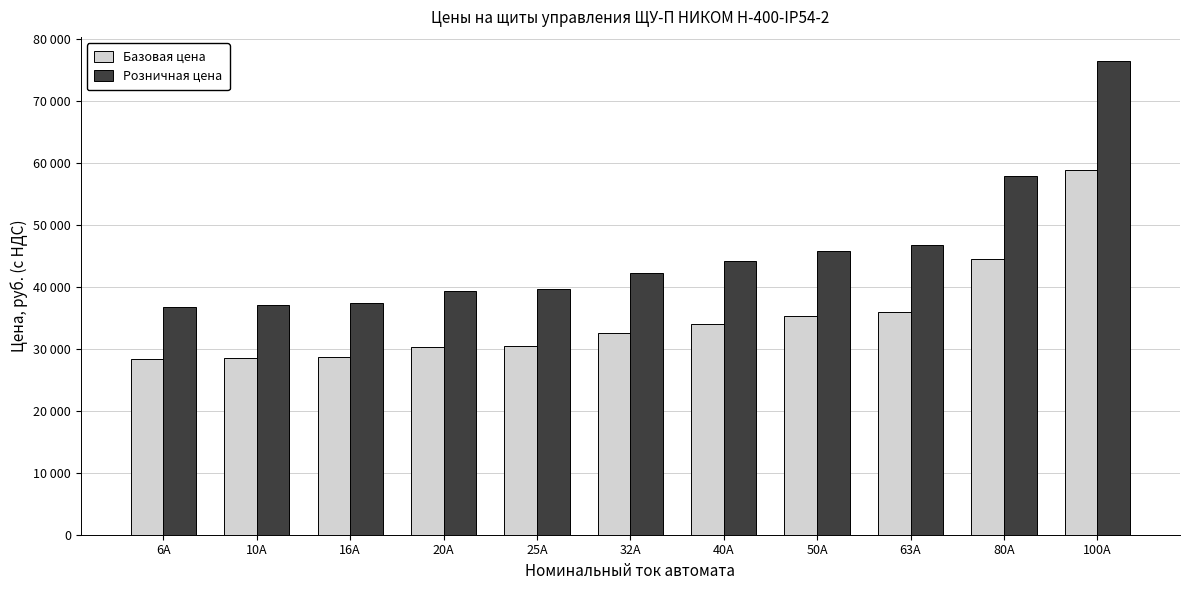

Which has a higher value, 32А or 10А?

32А